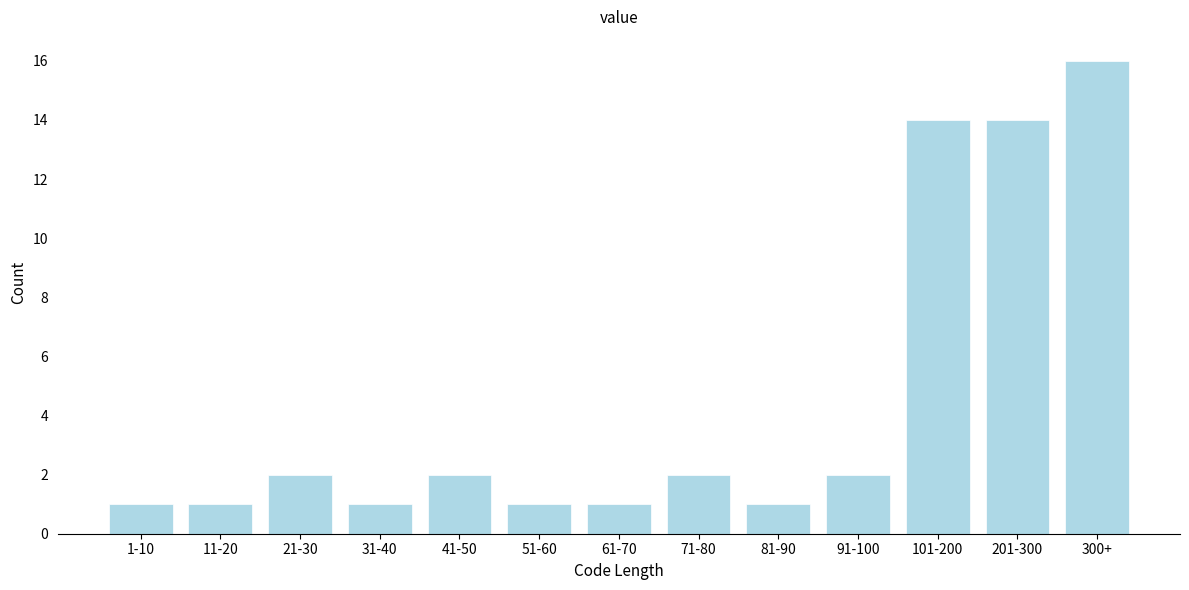

Reading left to right, extract all data points from this chart.

1	1	2	1	2	1	1	2	1	2	14	14	16